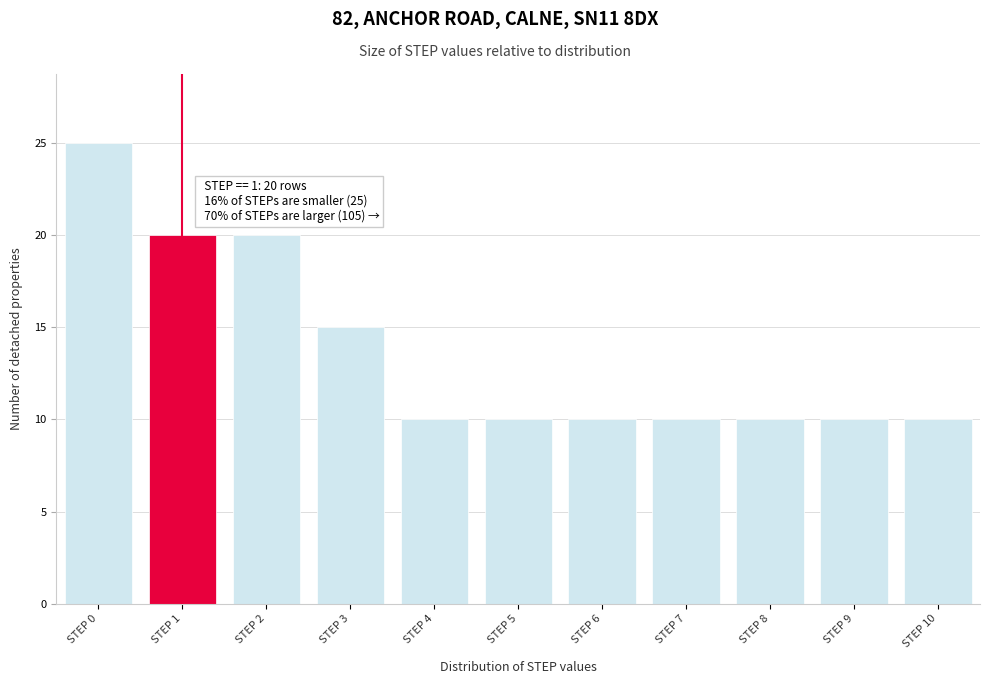

Which range on the x-axis has the tallest bar?

-0.5 to 0.5